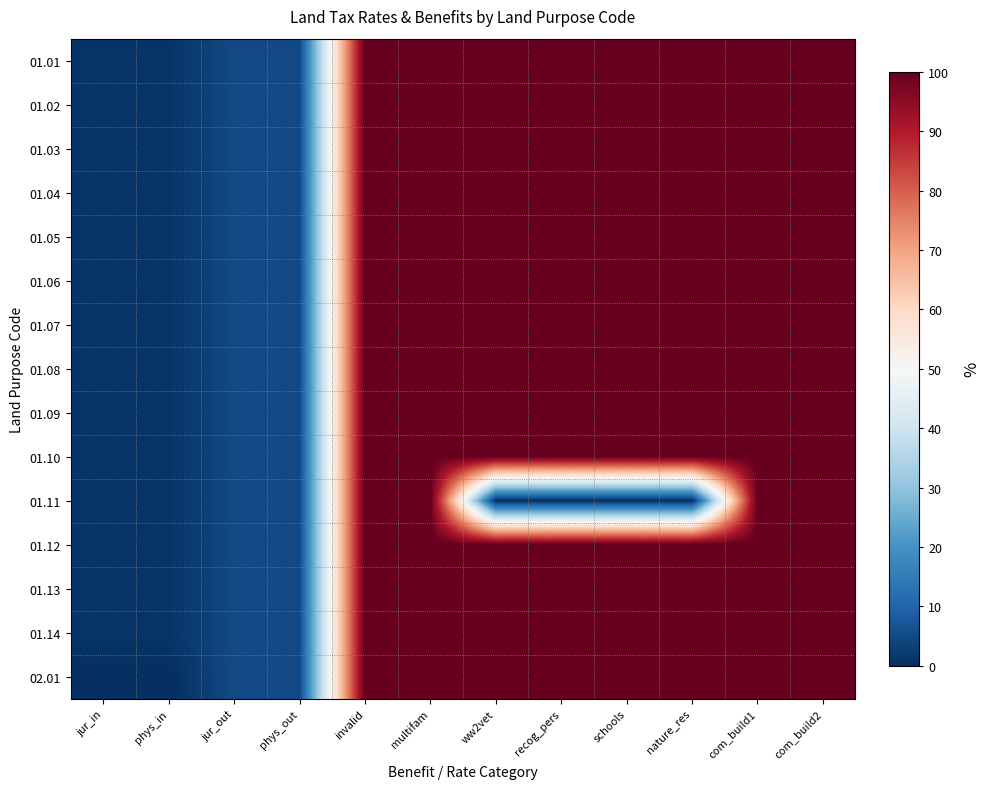

What is the total value across all series at invalid?

1500.0